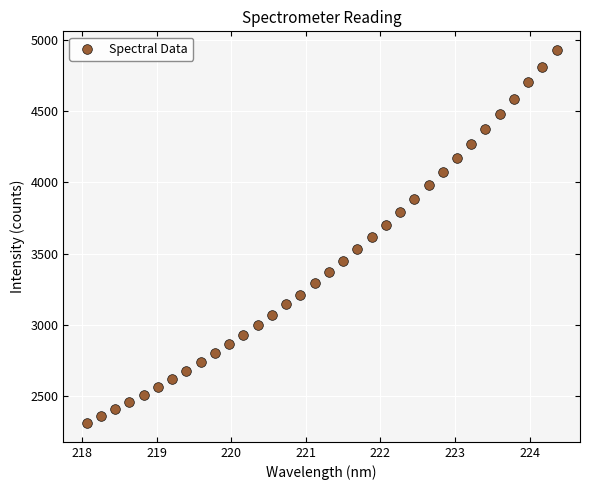

What is the range of X values (max minus min)?

6.3